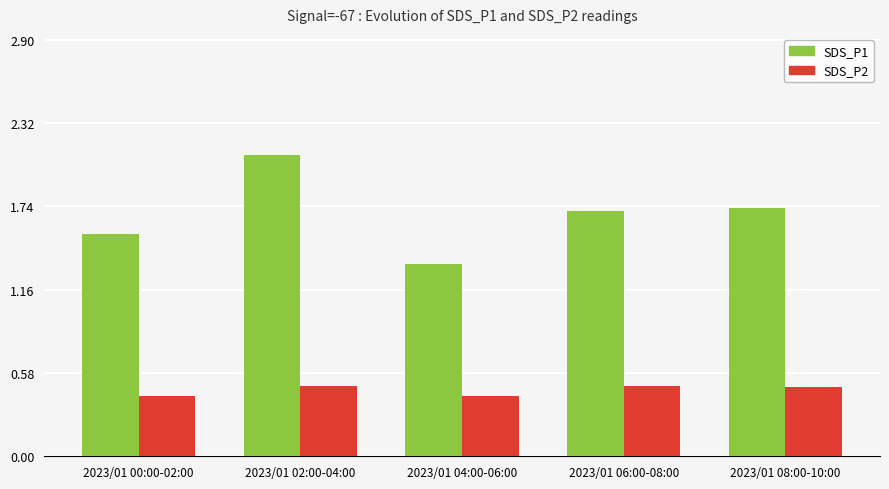

At 2023/01 00:00-02:00, list the series in order from largest to smallest.

SDS_P1, SDS_P2